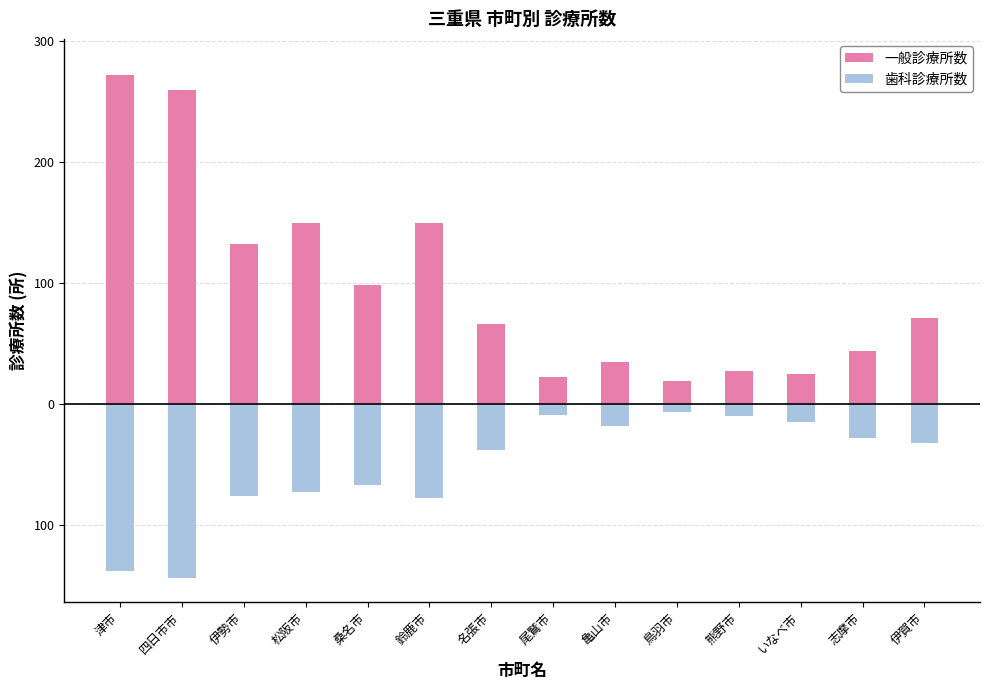

Count the number of data series in this chart.

2